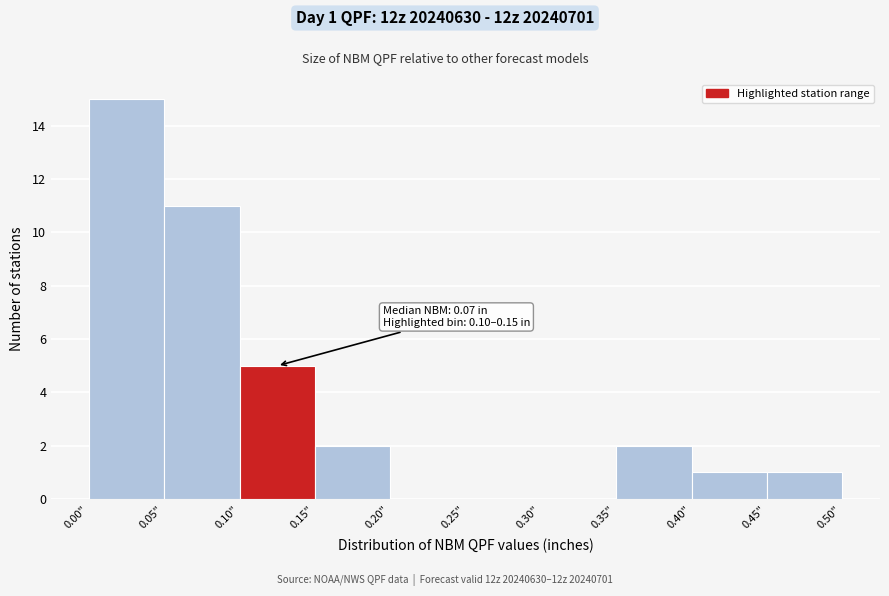

Which range on the x-axis has the tallest bar?

0.00 to 0.05